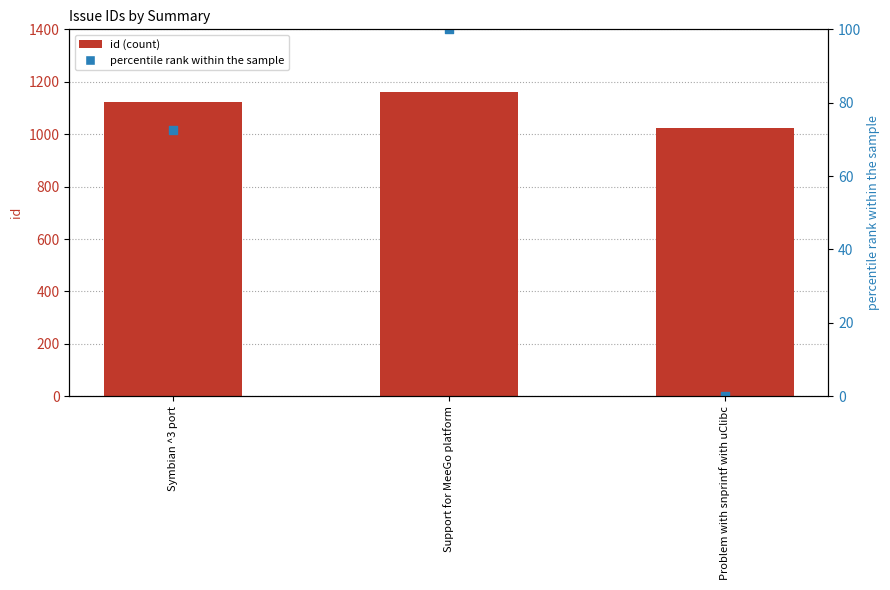

At how many categories does at least one series exceed 410?

3